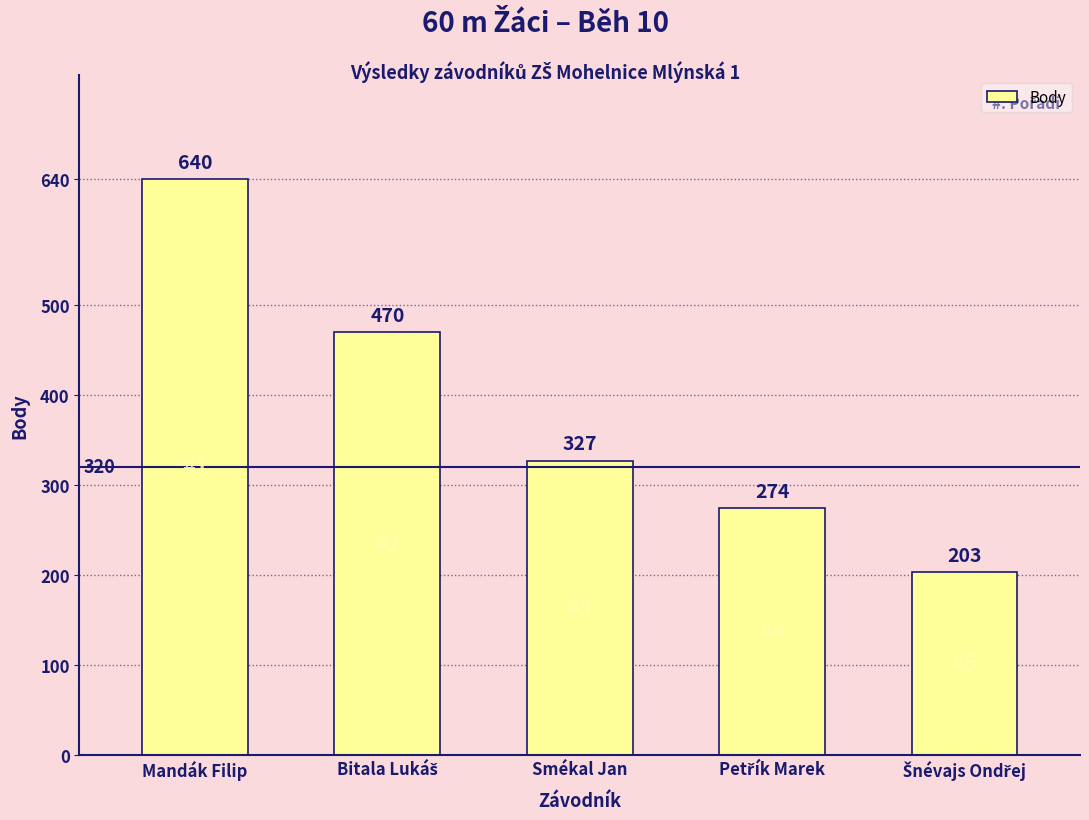

What is the ratio of the value at Smékal Jan to the value at Mandák Filip?

0.5